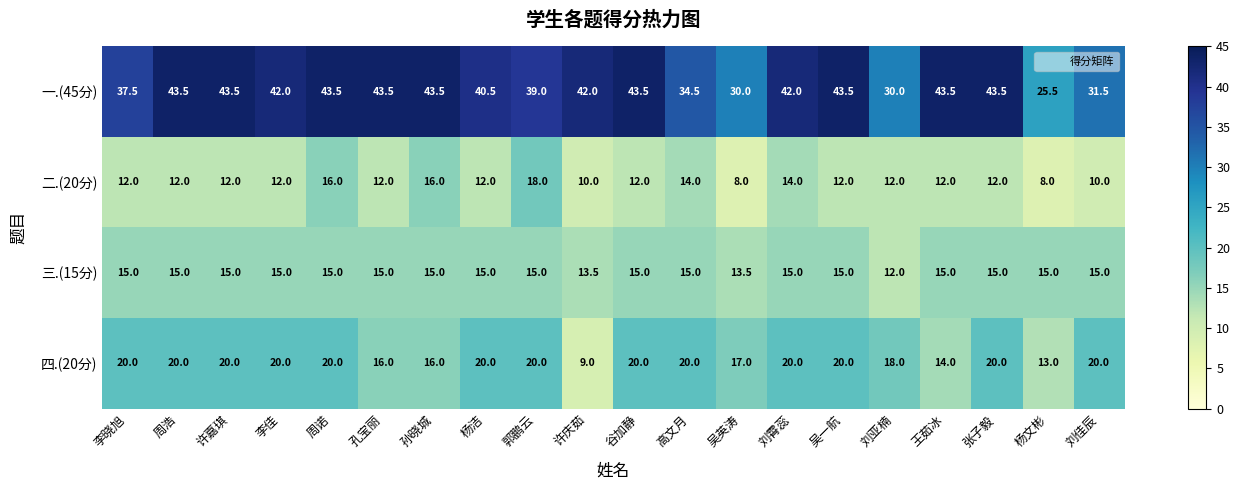

What is the maximum value for 四.(20分)?

20.0